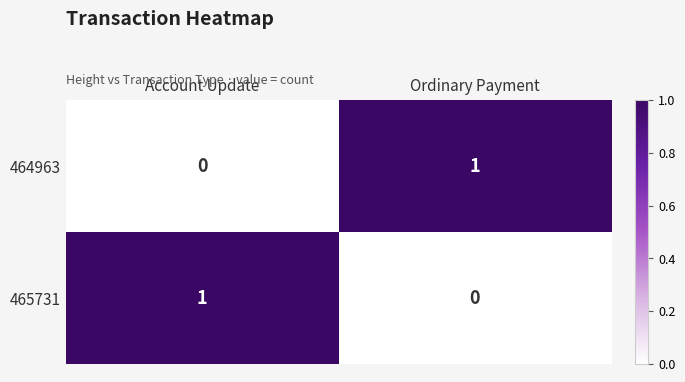

Is it true that 465731 equals 0 at Ordinary Payment?

True